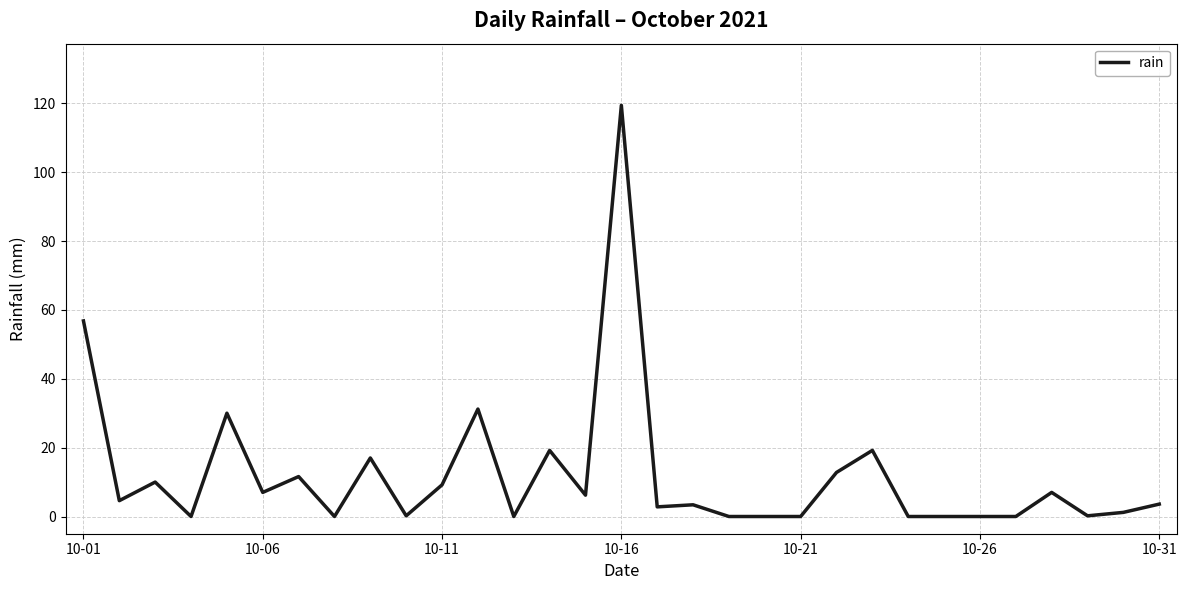

Is this an area chart (filled region under the line)?

No